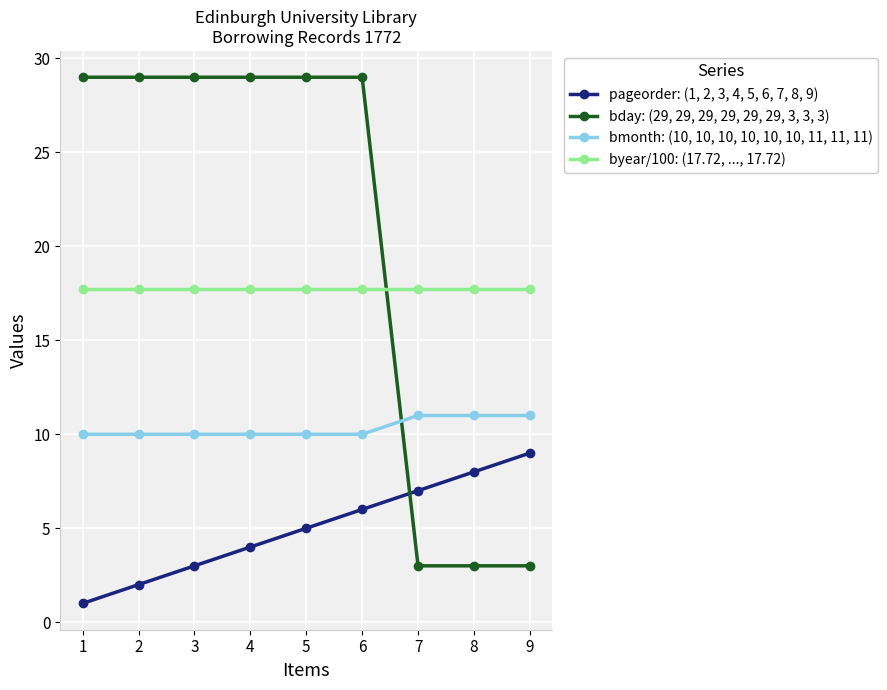

What is the total value across all series at 8?

39.7